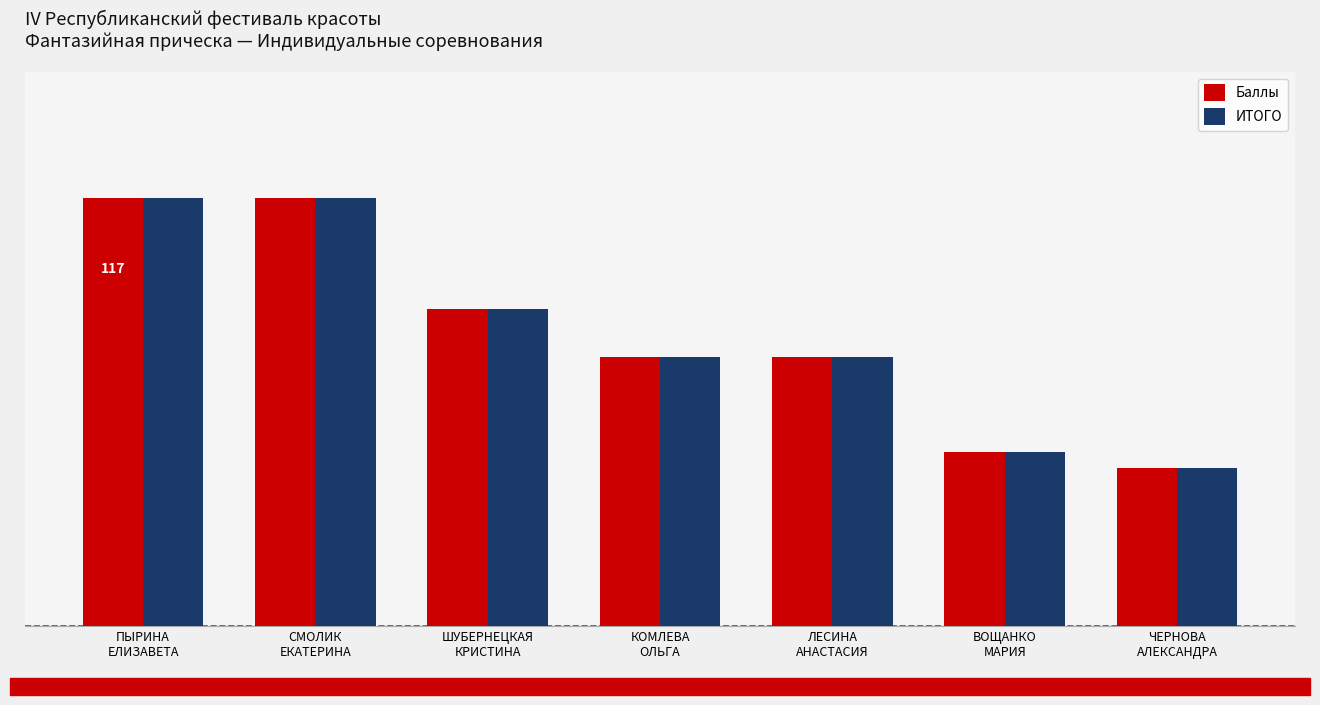

Does the chart contain any negative values?

No